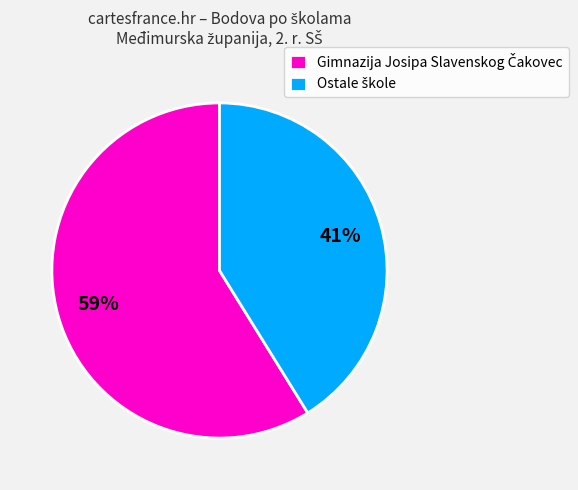

To the nearest percent, what is the difference between the largest and smallest slice percentages?

18%